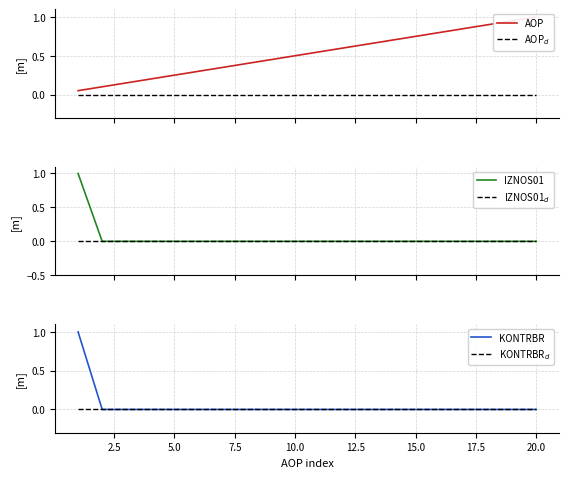

Reading right to left, list all the values displayed in this chart.

AOP: 1.0	0.9	0.9	0.8	0.8	0.8	0.7	0.7	0.6	0.6	0.5	0.5	0.4	0.3	0.3	0.2	0.2	0.1	0.1	0.1
AOP$_d$: 0.0	0.0	0.0	0.0	0.0	0.0	0.0	0.0	0.0	0.0	0.0	0.0	0.0	0.0	0.0	0.0	0.0	0.0	0.0	0.0
IZNOS01: 0.0	0.0	0.0	0.0	0.0	0.0	0.0	0.0	0.0	0.0	0.0	0.0	0.0	0.0	0.0	0.0	0.0	0.0	0.0	1.0
IZNOS01$_d$: 0.0	0.0	0.0	0.0	0.0	0.0	0.0	0.0	0.0	0.0	0.0	0.0	0.0	0.0	0.0	0.0	0.0	0.0	0.0	0.0
KONTRBR: 0.0	0.0	0.0	0.0	0.0	0.0	0.0	0.0	0.0	0.0	0.0	0.0	0.0	0.0	0.0	0.0	0.0	0.0	0.0	1.0
KONTRBR$_d$: 0.0	0.0	0.0	0.0	0.0	0.0	0.0	0.0	0.0	0.0	0.0	0.0	0.0	0.0	0.0	0.0	0.0	0.0	0.0	0.0